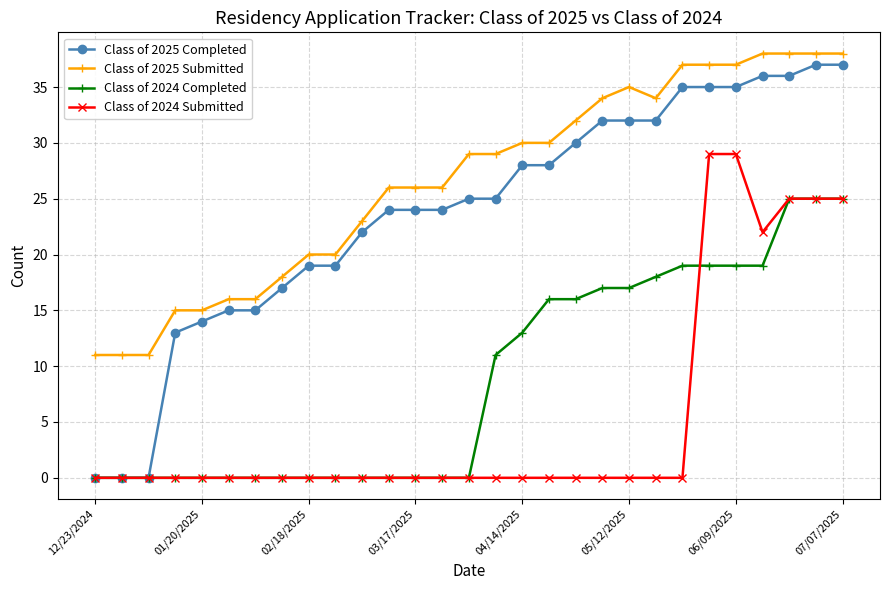

Reading left to right, extract all data points from this chart.

Class of 2025 Completed: 0	0	0	13	14	15	15	17	19	19	22	24	24	24	25	25	28	28	30	32	32	32	35	35	35	36	36	37	37
Class of 2025 Submitted: 11	11	11	15	15	16	16	18	20	20	23	26	26	26	29	29	30	30	32	34	35	34	37	37	37	38	38	38	38
Class of 2024 Completed: 0	0	0	0	0	0	0	0	0	0	0	0	0	0	0	11	13	16	16	17	17	18	19	19	19	19	25	25	25
Class of 2024 Submitted: 0	0	0	0	0	0	0	0	0	0	0	0	0	0	0	0	0	0	0	0	0	0	0	29	29	22	25	25	25